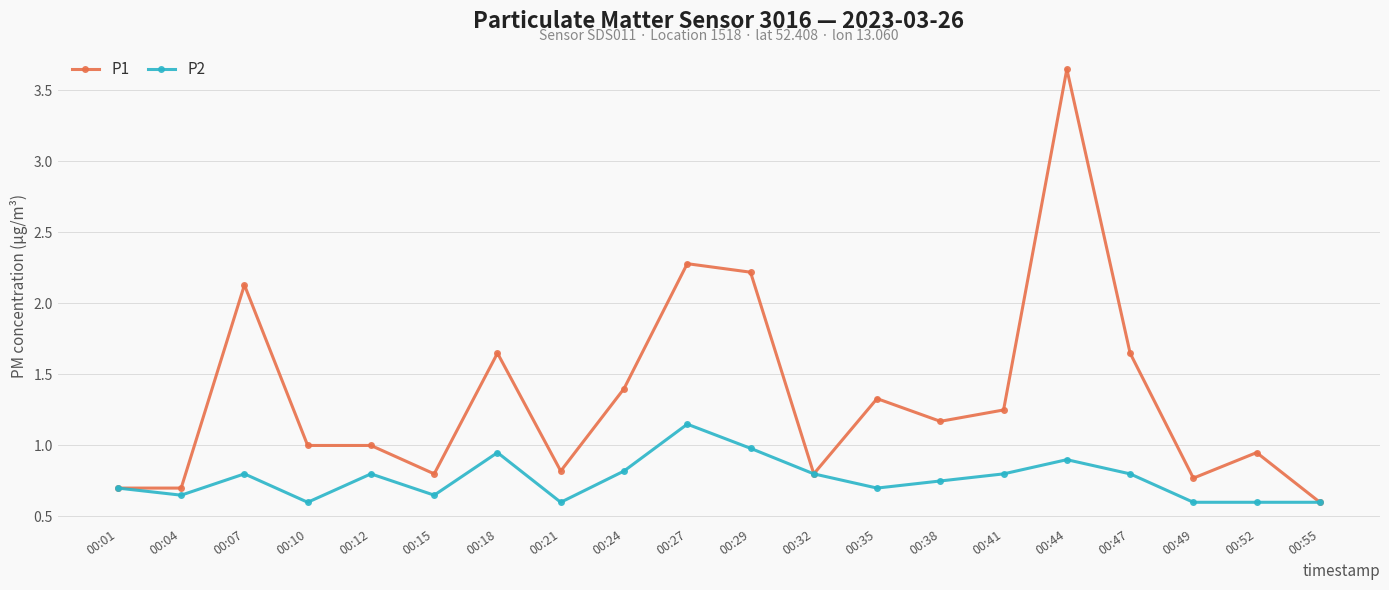

Which series has the largest total across all categories?

P1